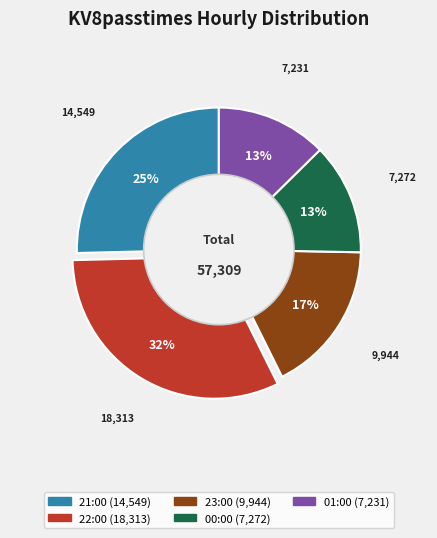

Approximately how many times larger is the value at 21:00 compared to 23:00?

1.5